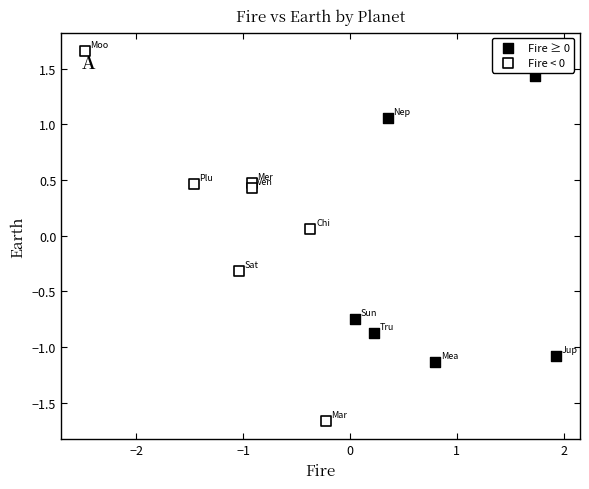

Which series has the widest spread of Y values?

Fire < 0